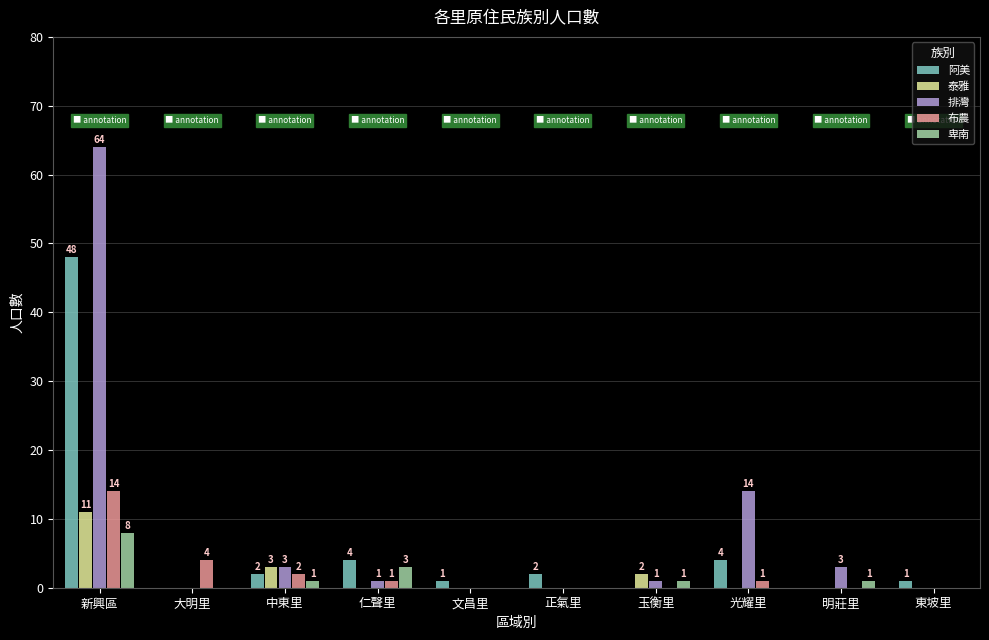

What is the sum of all 阿美 values?

62